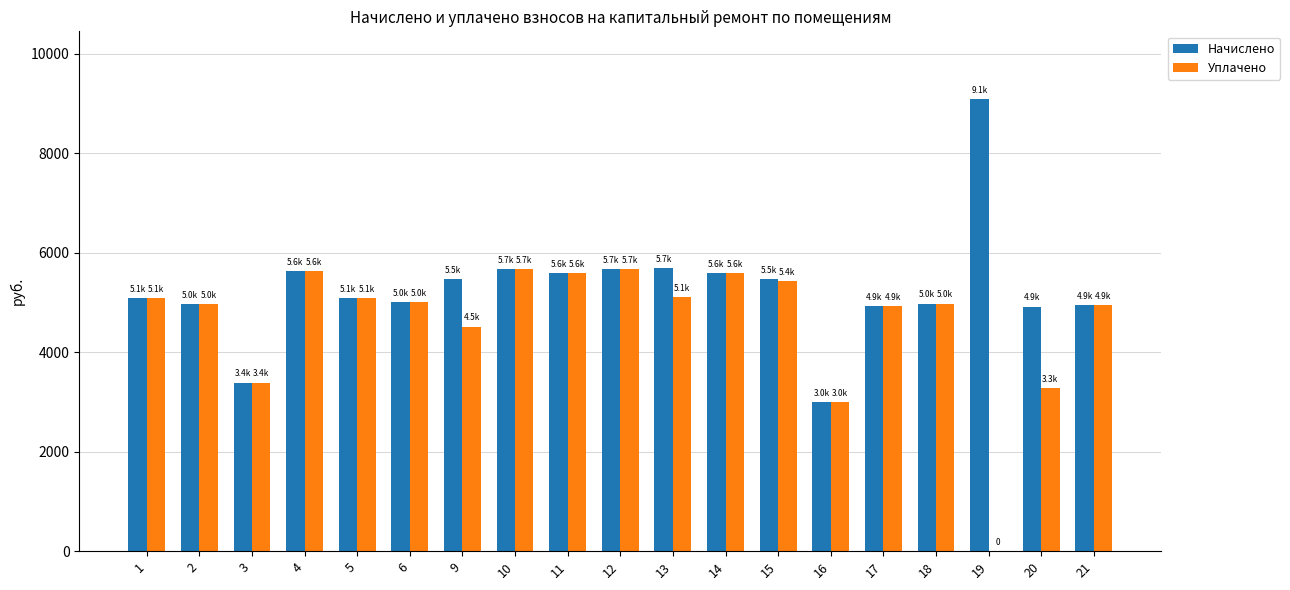

Count the number of categories in the chart.

19